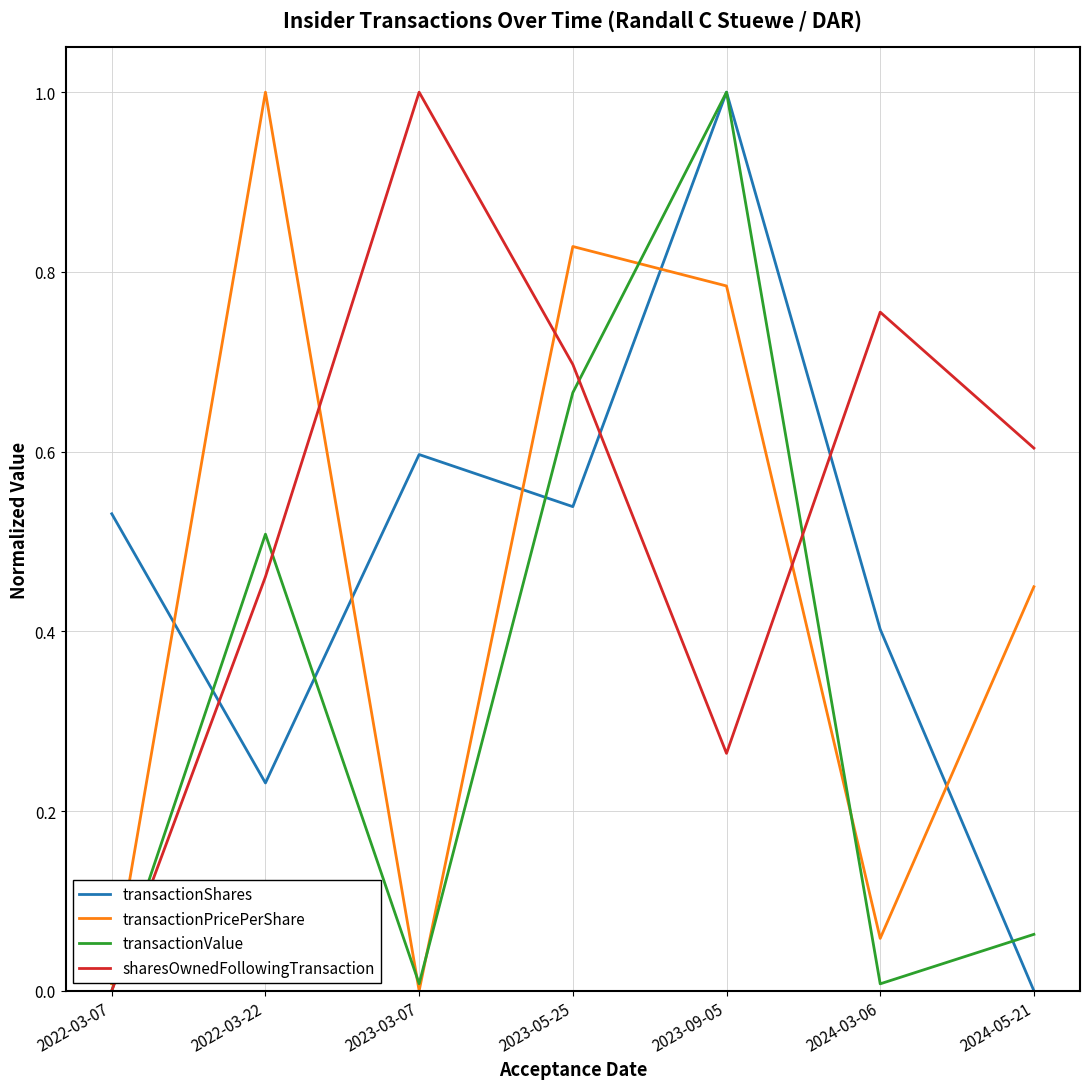

How many positive values does the transactionShares series have?

6